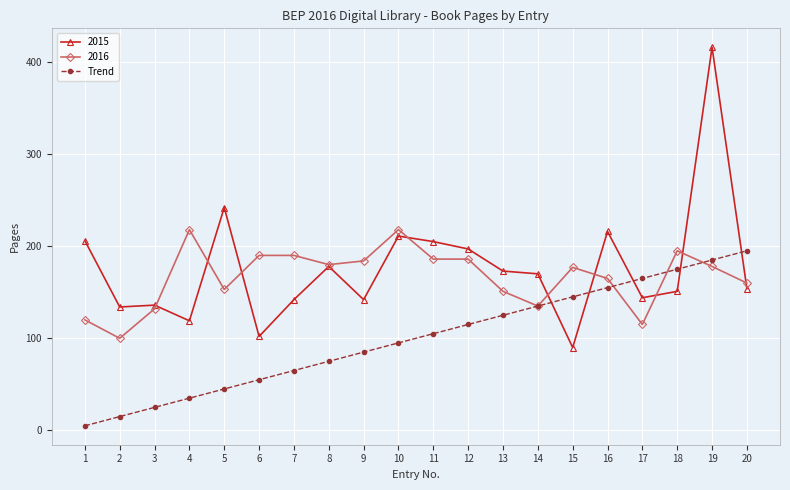

Is it true that Trend equals 155 at 16?

True